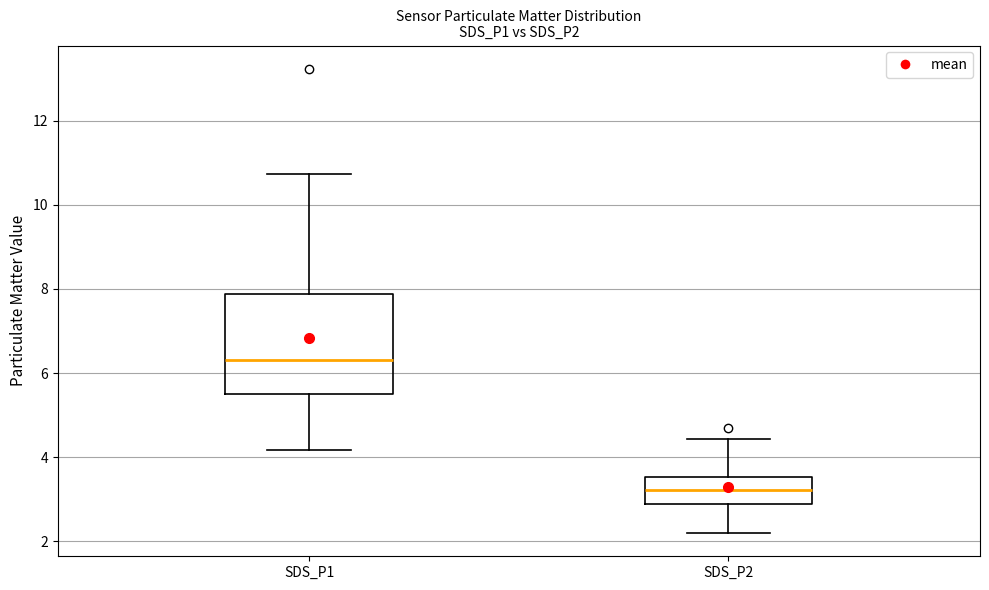

Where does the lower whisker of the box for SDS_P2 end on the y-axis? The values are not printed on the chart, so give them approximately, as read against the axis.

2.2